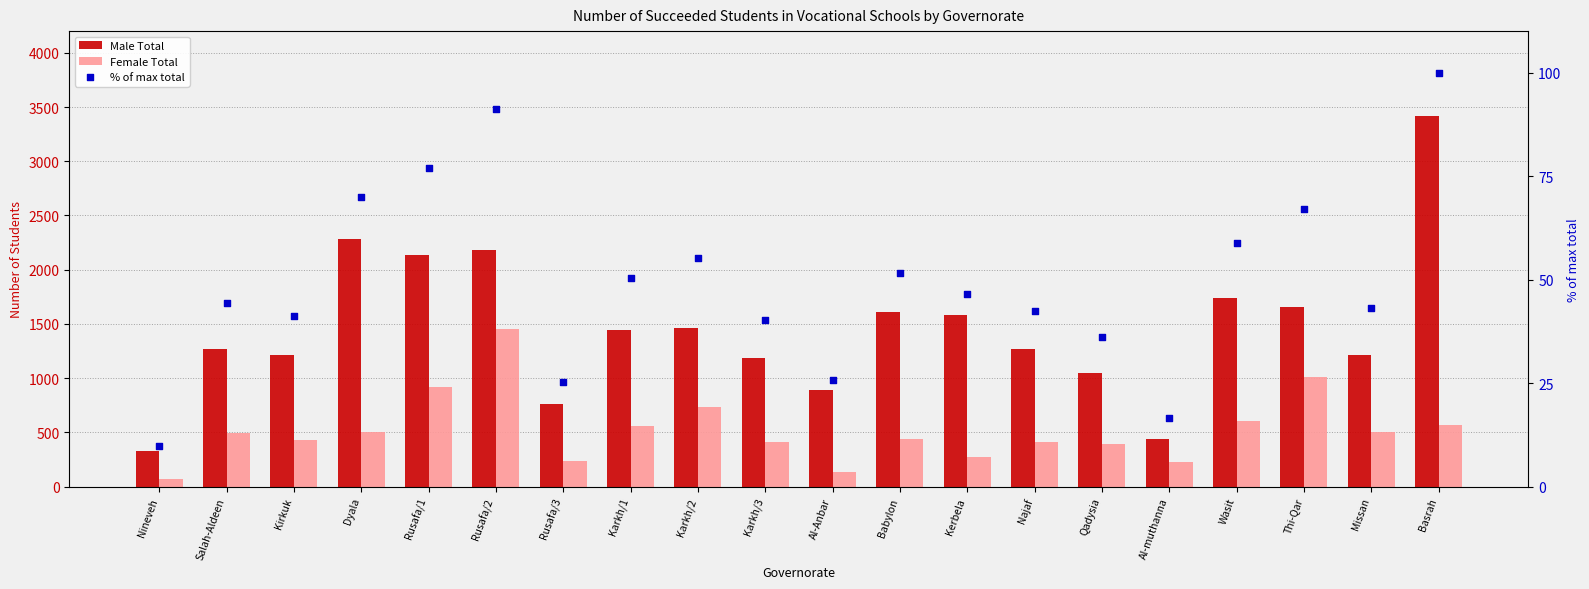

What are all the series names shown in the legend?

Male Total, Female Total, % of max total